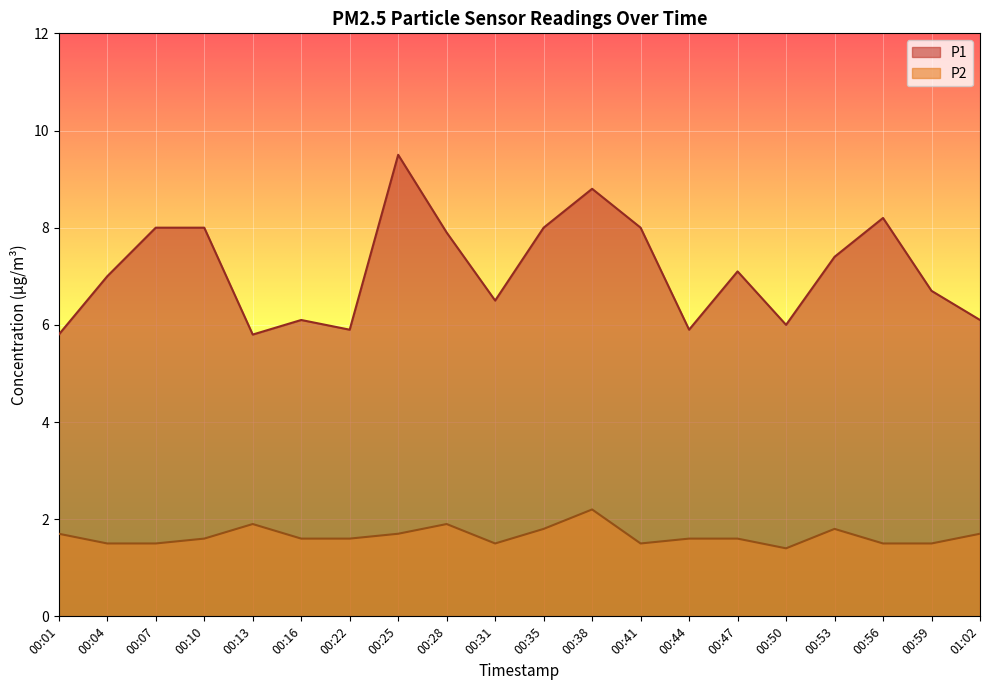

Is the value of P2 at 00:16 greater than the value of P1 at 00:01?

No